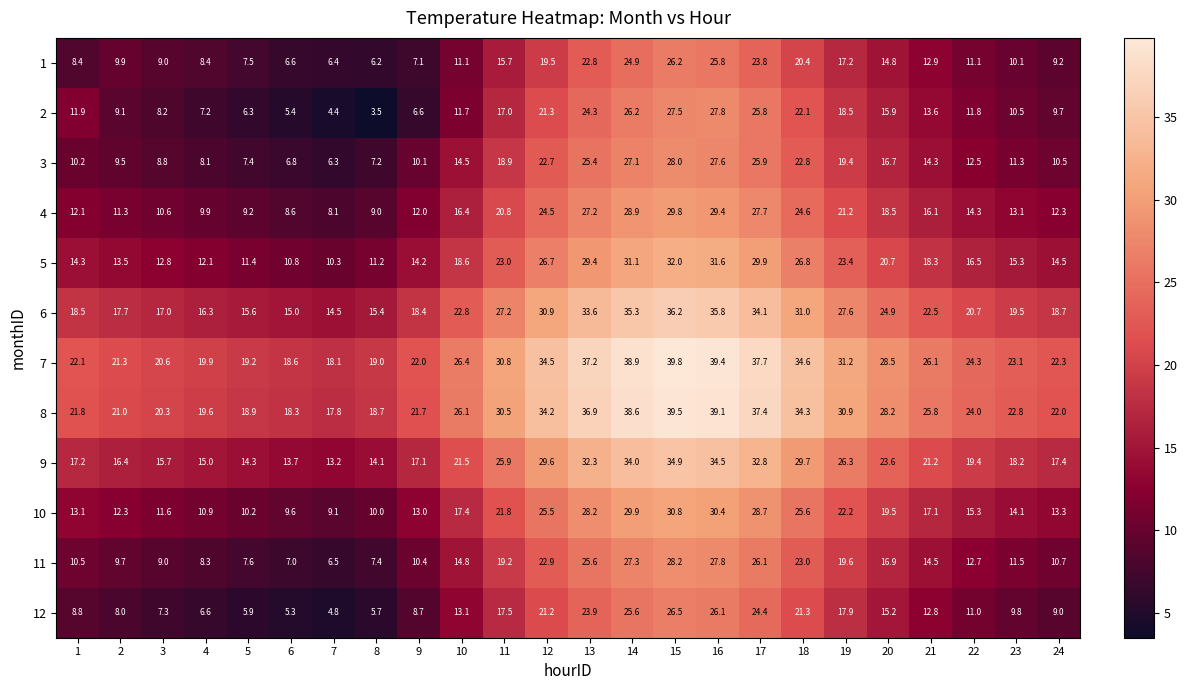

What is the difference between the 10 values at 16 and 13?

2.2